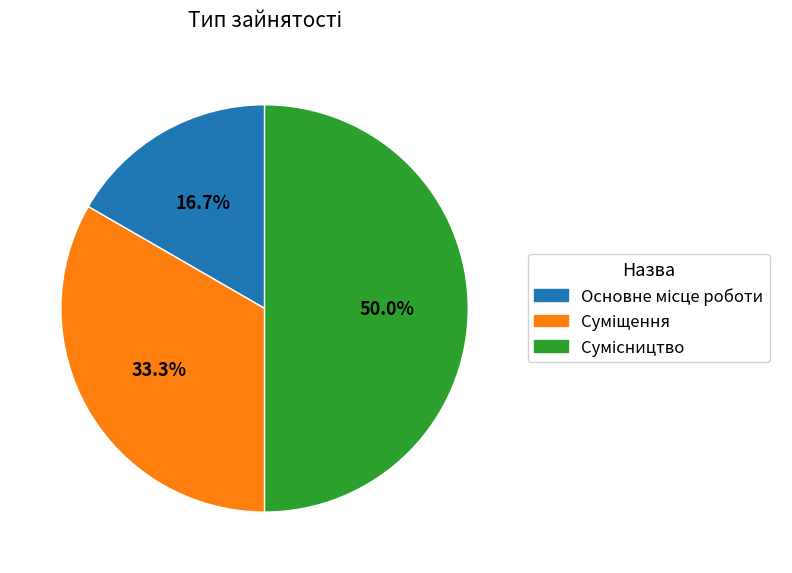

Does Основне місце роботи account for over 50% of the chart?

No